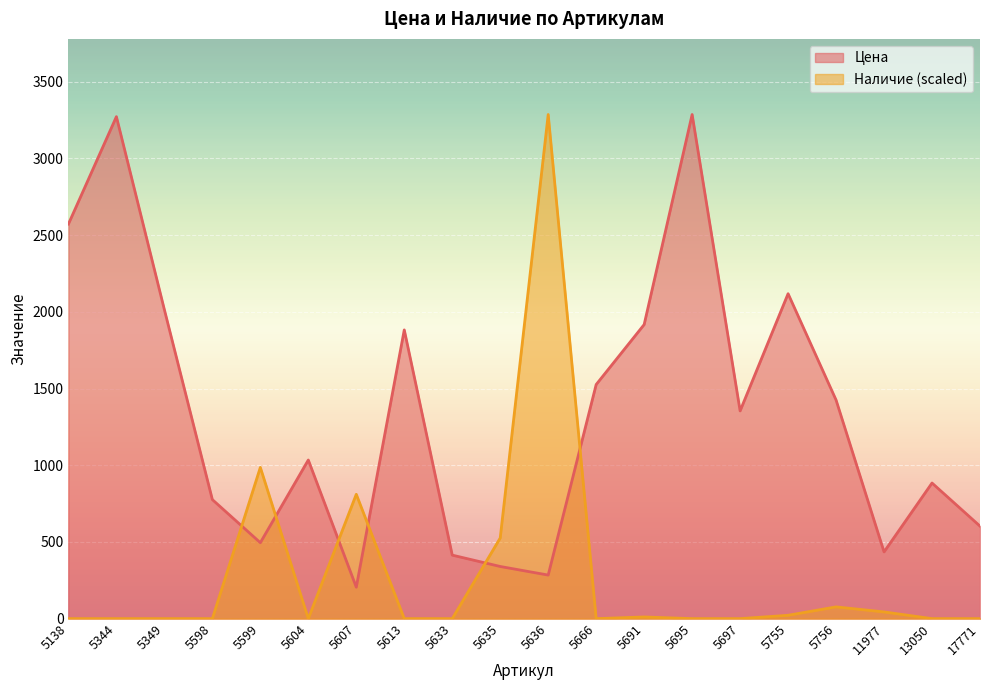

Between 5613 and 11977, which series saw the biggest shift?

Цена